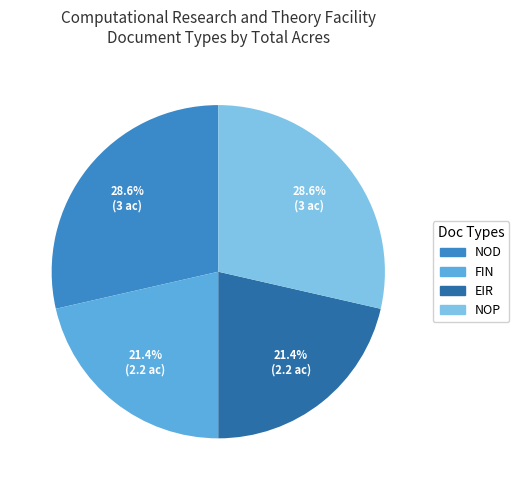

To the nearest percent, what is the difference between the largest and smallest slice percentages?

7%